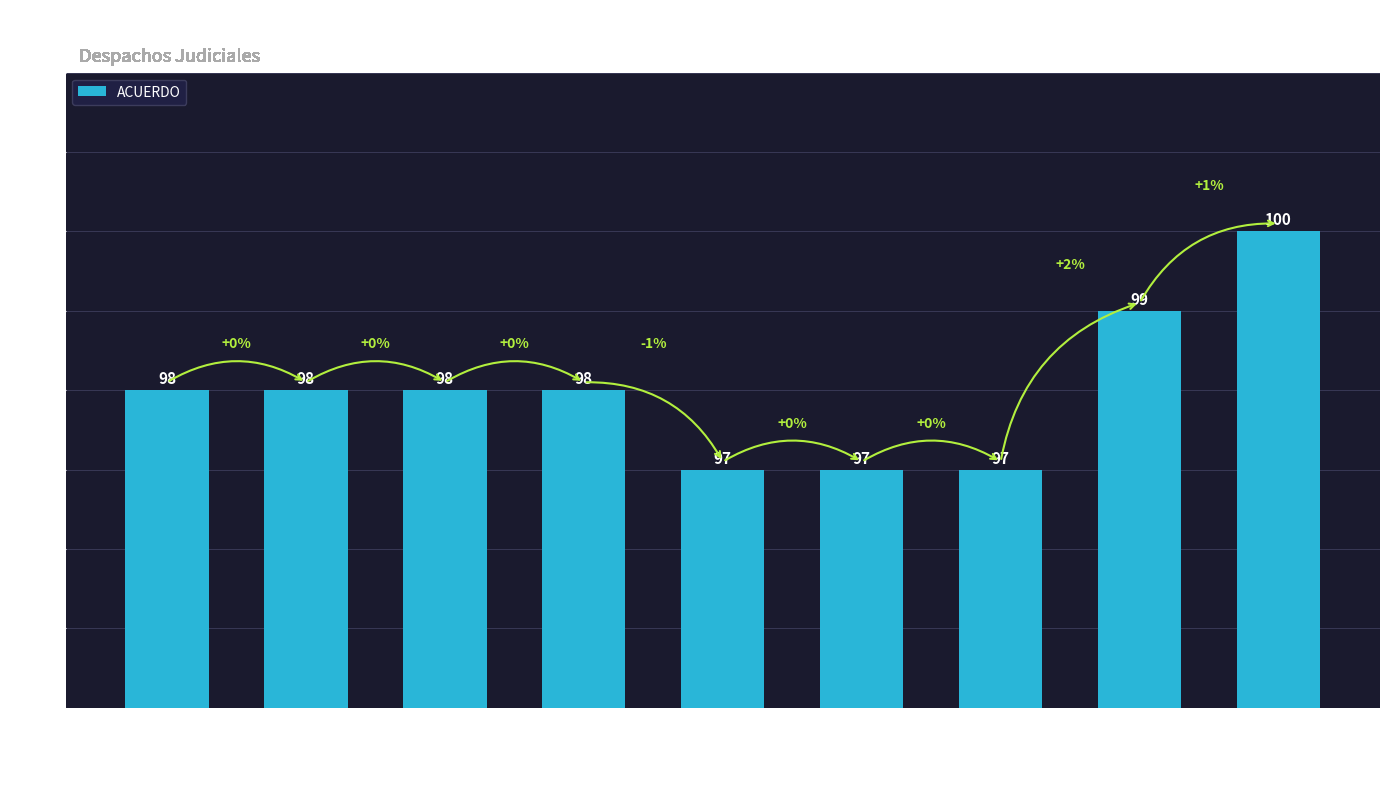

What is the label of the 2nd bar from the right?

2 AL 4 DE JULIO
(S.P. T.S.A.)